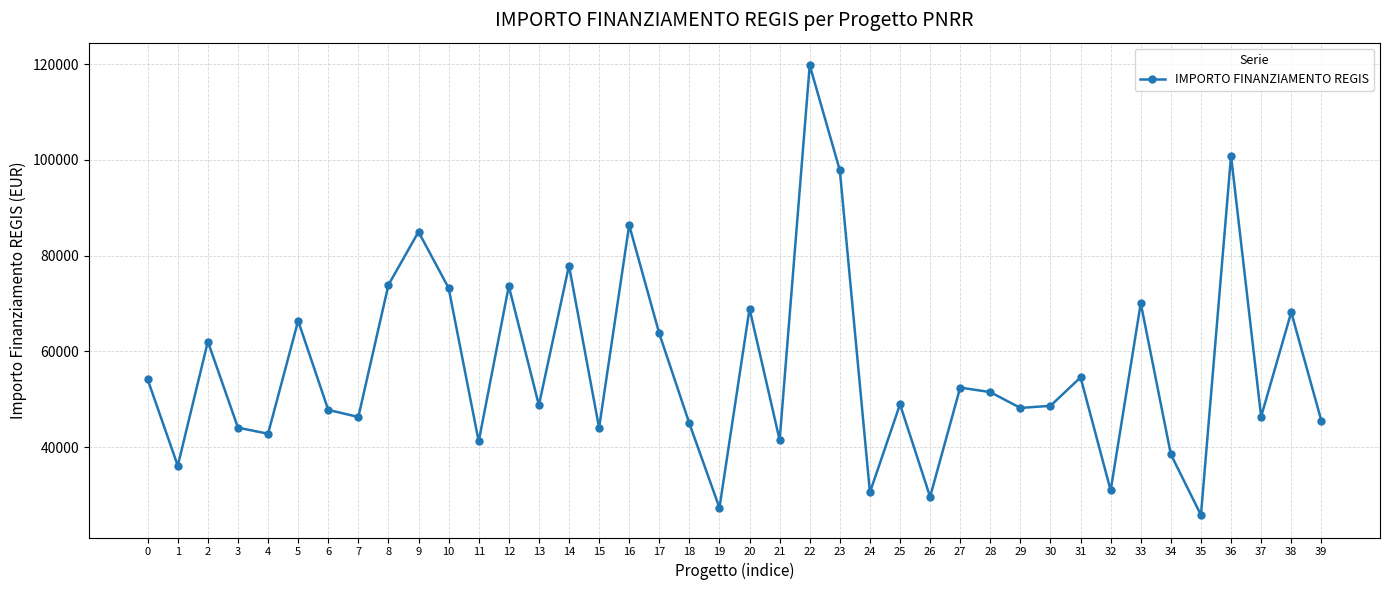

Approximately how many times larger is the value at 32 compared to 14?

0.4